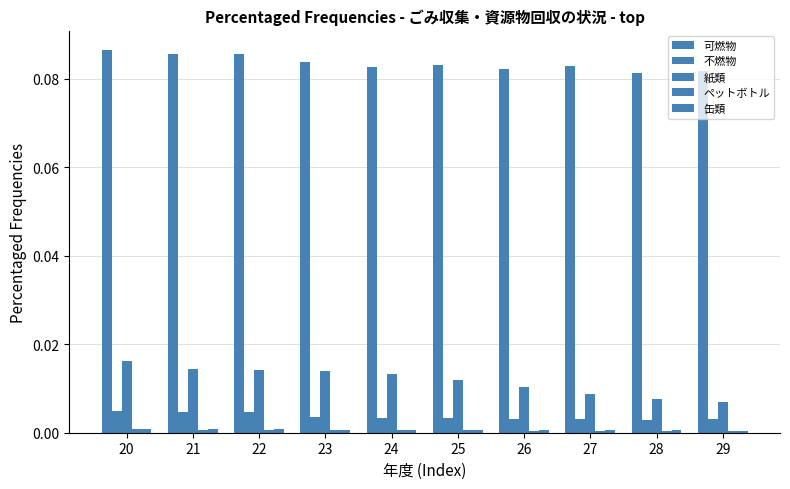

Are the bars horizontal?

No